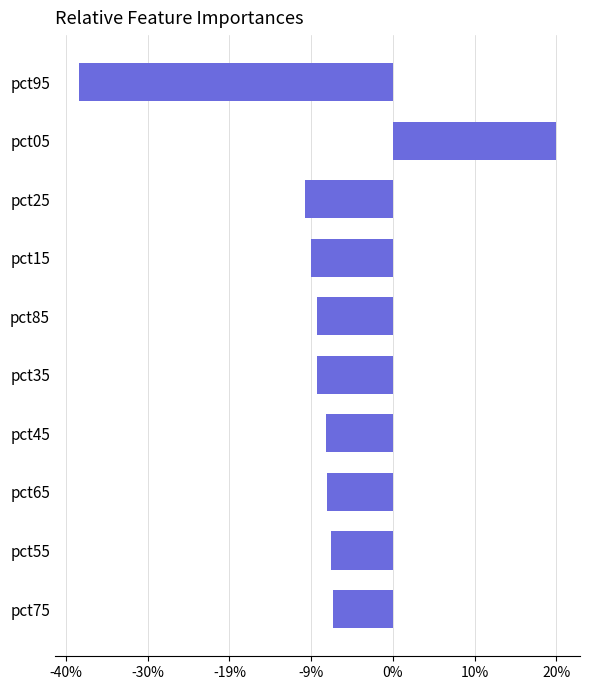

Does the chart contain any negative values?

Yes